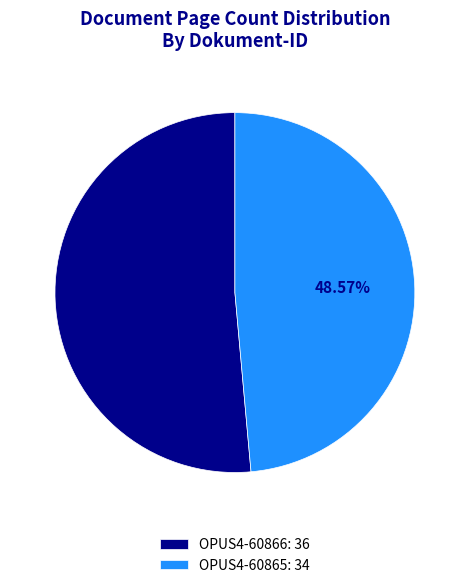

To the nearest percent, what is the difference between the OPUS4-60866 and OPUS4-60865 slice percentages?

3%